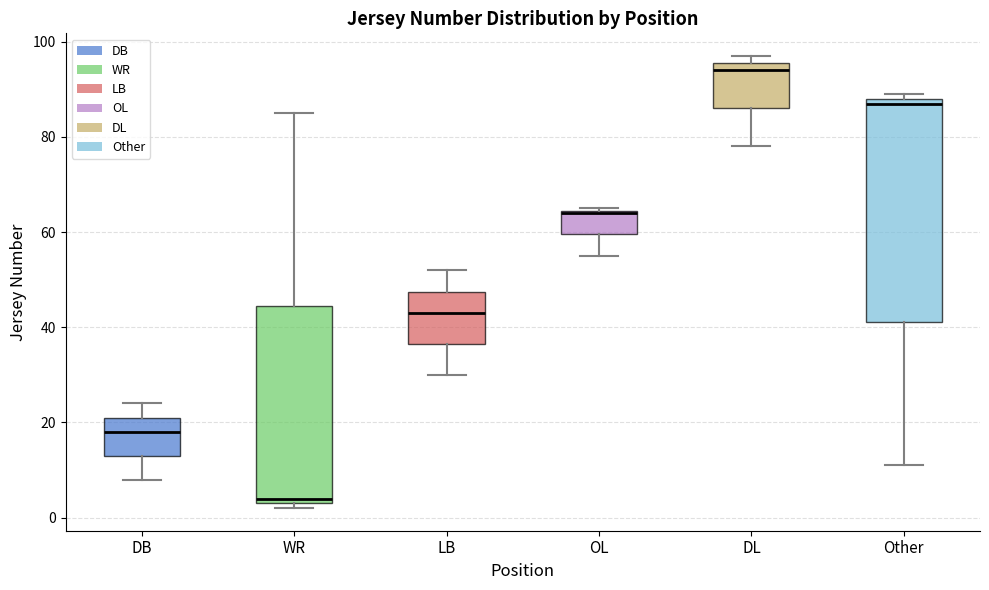

Reading left to right, transcribe this box plot: for each box, give where its median line is, the range the box spans, and where its two whiskers end, as read against the y-axis. The values are not printed on the chart, so give them approximately, as read against the axis.

DB: median 18, box 14 to 22, whiskers 8 to 24
WR: median 4 (just above the box's lower edge), box 4 to 44, whiskers 2 to 86
LB: median 44, box 36 to 48, whiskers 30 to 52
OL: median 64, box 60 to 64, whiskers 56 to 66
DL: median 94, box 86 to 96, whiskers 78 to 98
Other: median 88 (just below the box's upper edge), box 42 to 88, whiskers 12 to 90